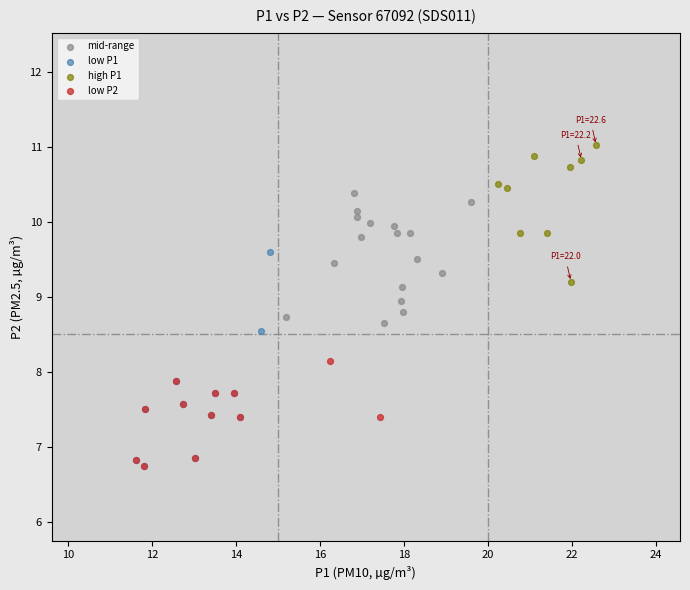

What are all the series names shown in the legend?

mid-range, low P1, high P1, low P2